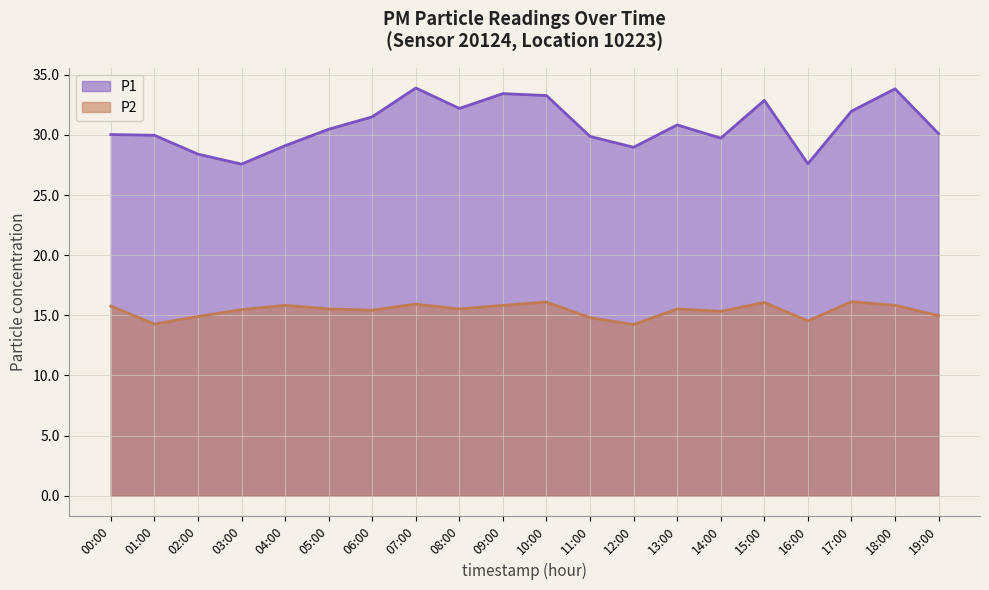

How many lines are shown in the chart?

2